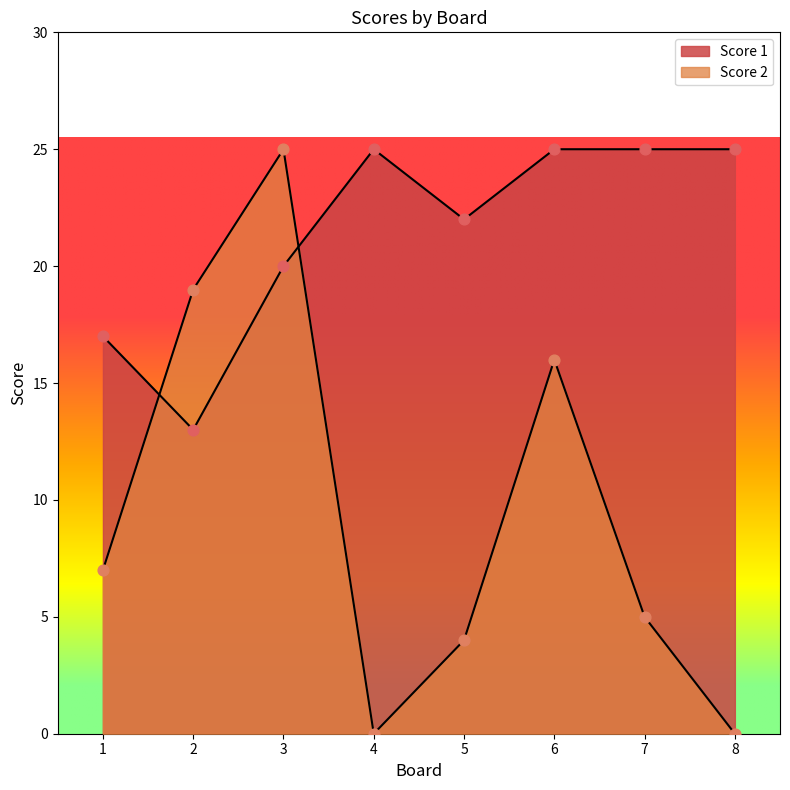

Is the value of Score 2 at 6 greater than the value of Score 1 at 6?

No